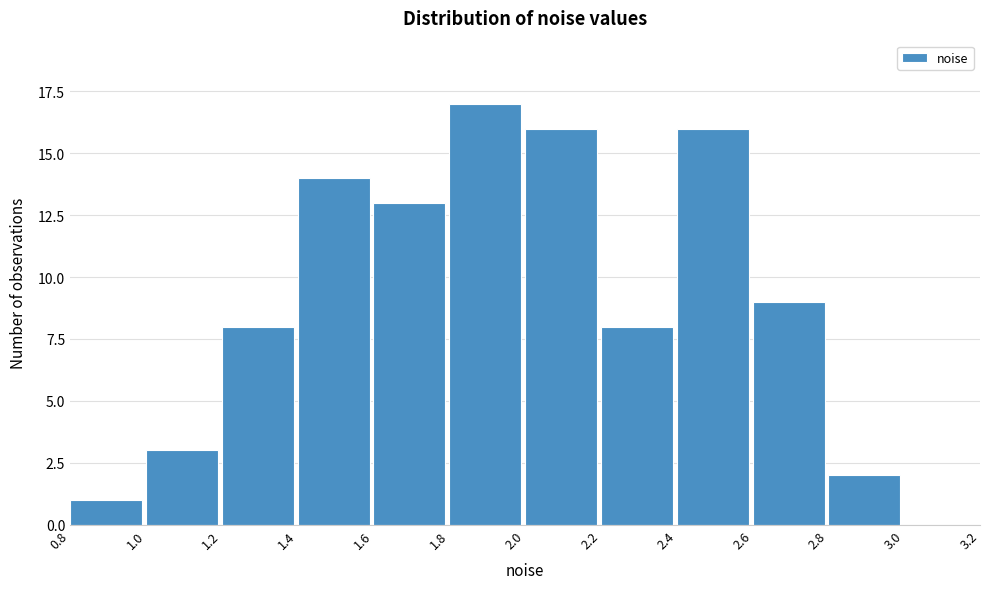

Reading left to right, transcribe this chart: for each bar, give the range it covers on the x-axis and its height. The values are not printed on the chart, so give them approximately, as read against the axis.

0.8 to 1.0: 1
1.0 to 1.2: 3
1.2 to 1.4: 8
1.4 to 1.6: 14
1.6 to 1.8: 13
1.8 to 2.0: 17
2.0 to 2.2: 16
2.2 to 2.4: 8
2.4 to 2.6: 16
2.6 to 2.8: 9
2.8 to 3.0: 2
3.0 to 3.2: 0